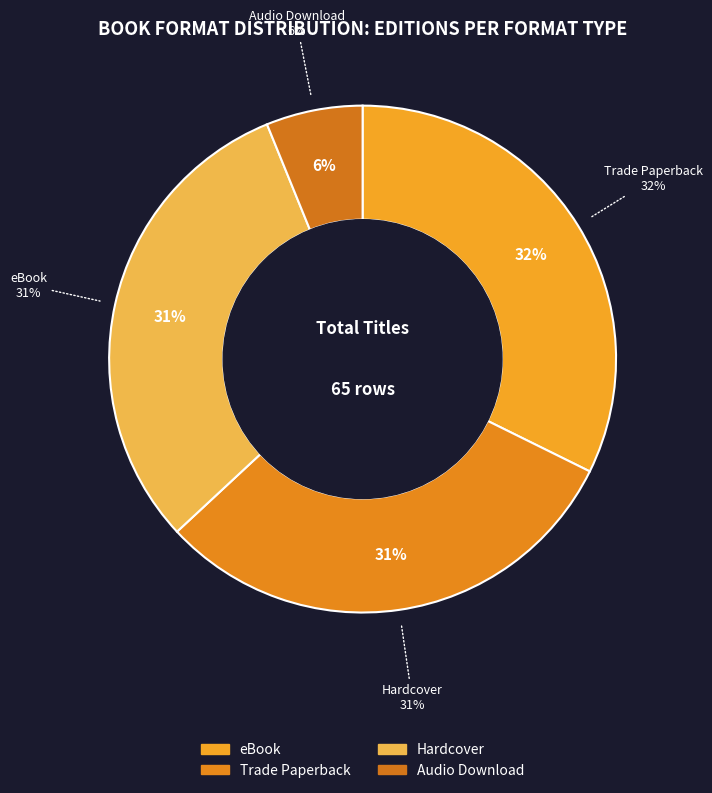

Combined, what portion of the pie is eBook and Audio Download?

36.9%